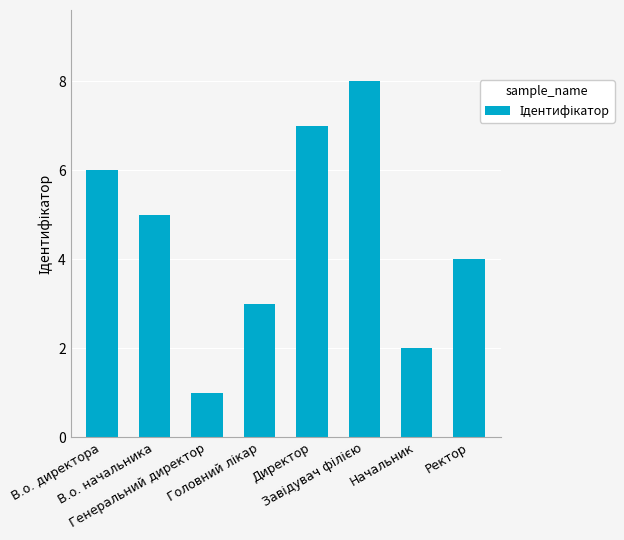

What is the greatest value displayed?

8